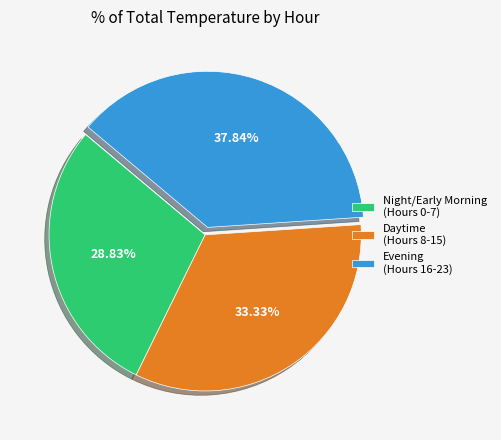

Does Daytime (Hours 8-15) account for over 50% of the chart?

No